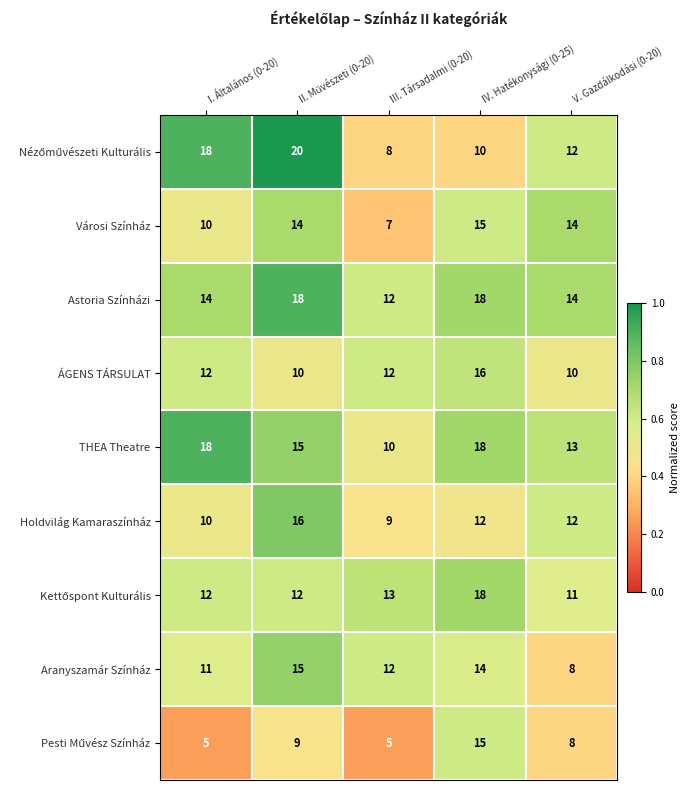

What is the difference between the highest and lowest values at I. Általános (0-20)?

13